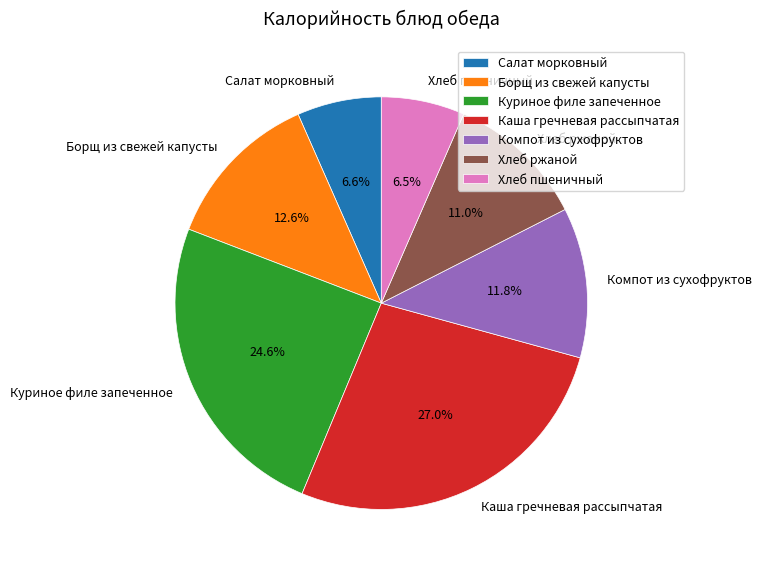

Which category has the biggest portion of the pie?

Каша гречневая рассыпчатая